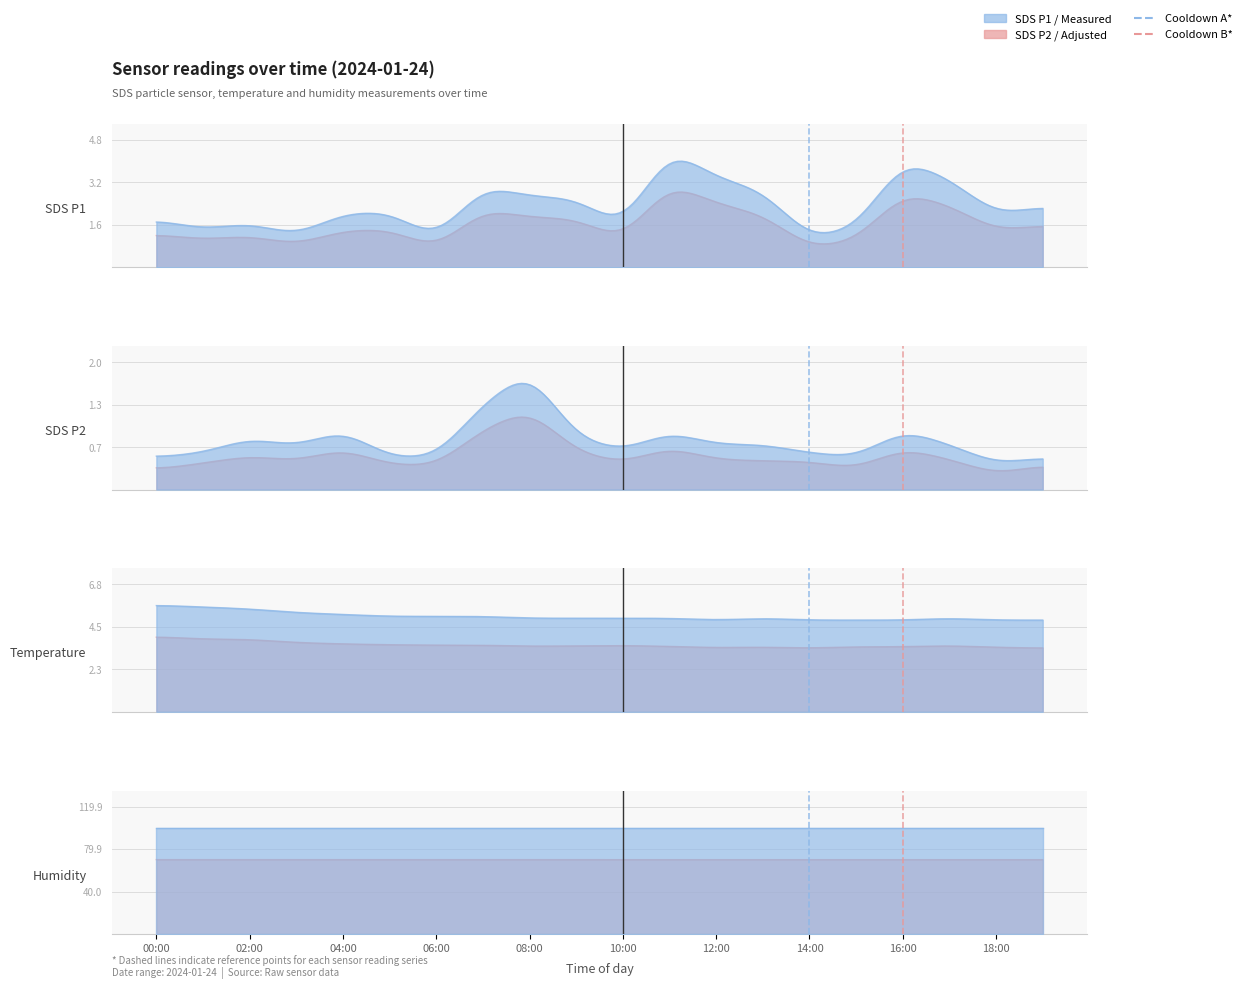

What is the total value across all series at 03:00?

107.1